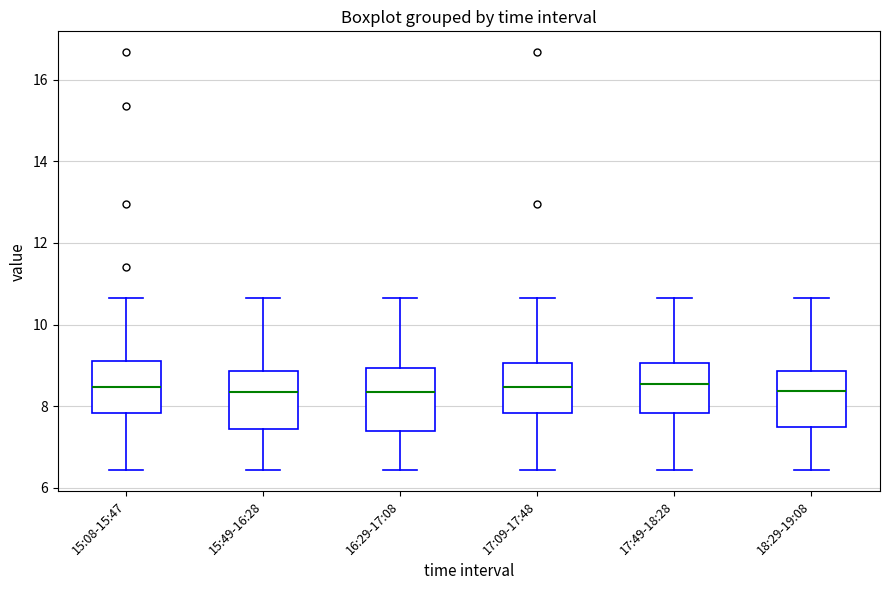

Reading left to right, transcribe this box plot: for each box, give where its median line is, the range the box spans, and where its two whiskers end, as read against the y-axis. The values are not printed on the chart, so give them approximately, as read against the axis.

15:08-15:47: median 8.4, box 7.8 to 9.2, whiskers 6.4 to 10.6
15:49-16:28: median 8.4, box 7.4 to 8.8, whiskers 6.4 to 10.6
16:29-17:08: median 8.4, box 7.4 to 9.0, whiskers 6.4 to 10.6
17:09-17:48: median 8.4, box 7.8 to 9.0, whiskers 6.4 to 10.6
17:49-18:28: median 8.6, box 7.8 to 9.0, whiskers 6.4 to 10.6
18:29-19:08: median 8.4, box 7.4 to 8.8, whiskers 6.4 to 10.6